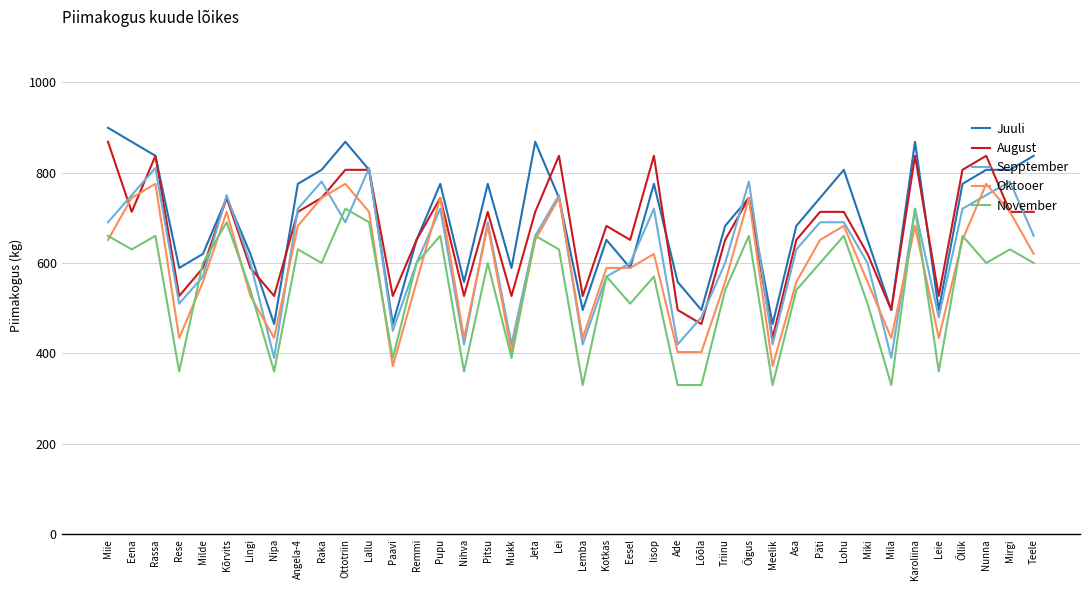

What position from the right is Lallu?

29